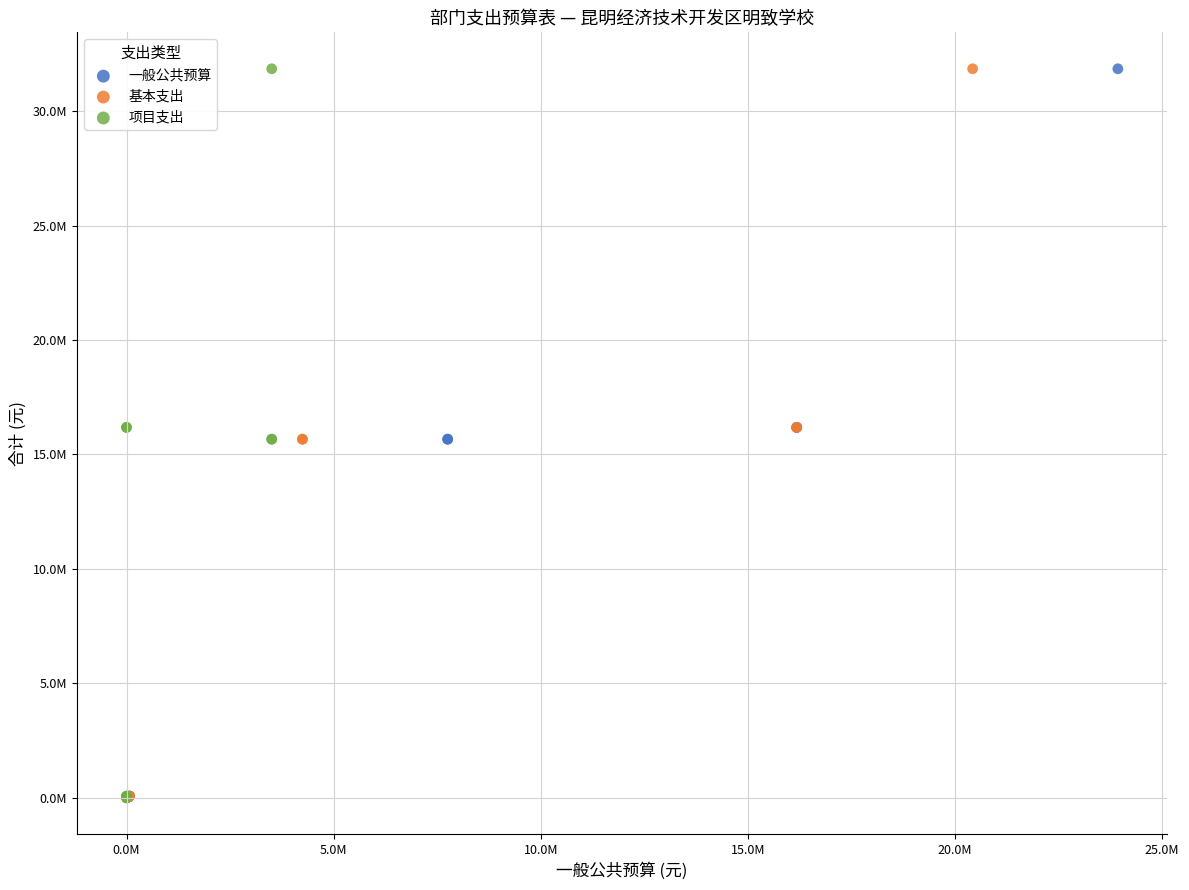

What are all the series names shown in the legend?

一般公共预算, 基本支出, 项目支出